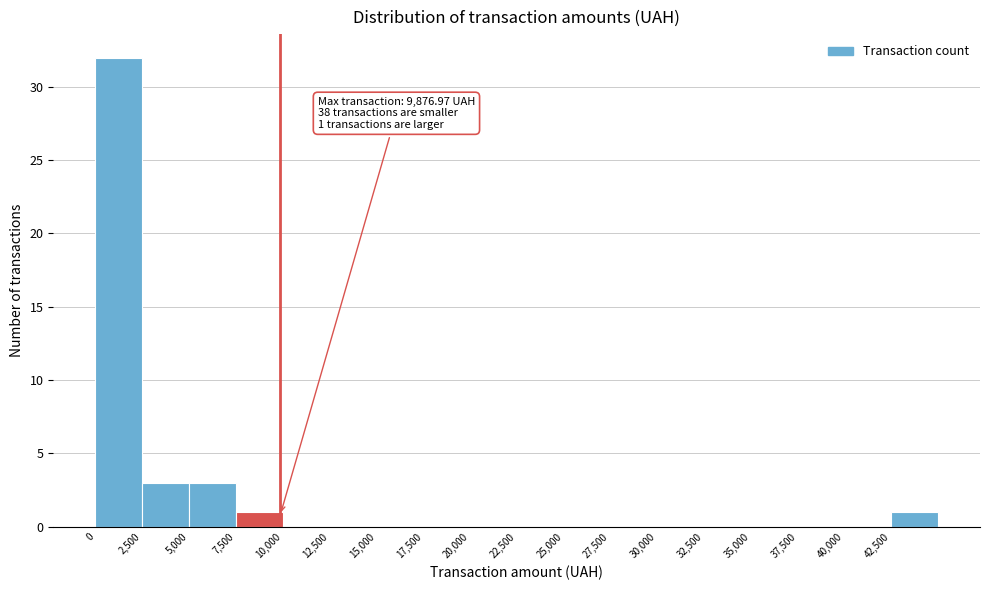

Which range on the x-axis has the tallest bar?

0 to 2500